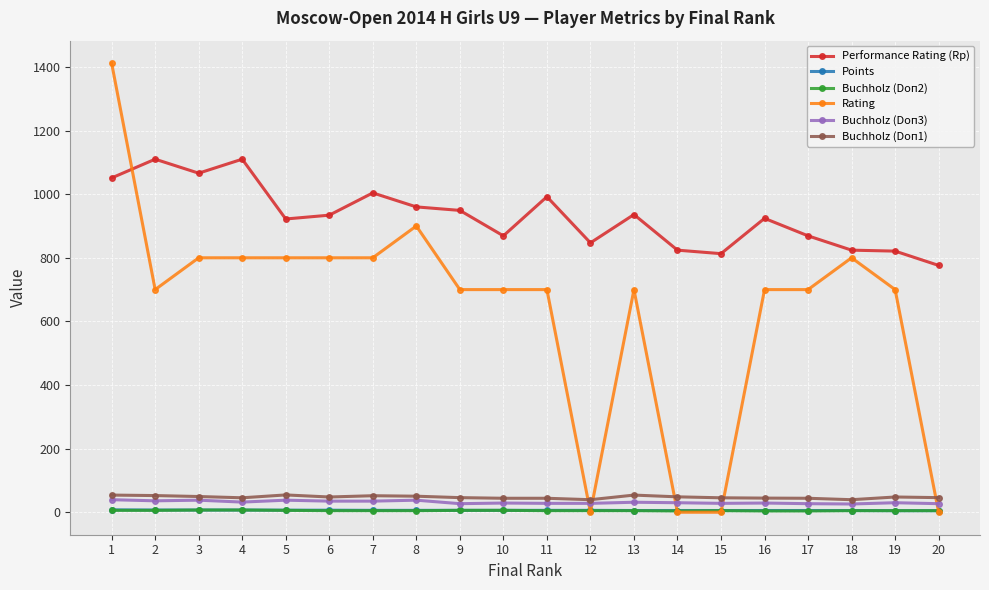

Which series has the largest total across all categories?

Performance Rating (Rp)